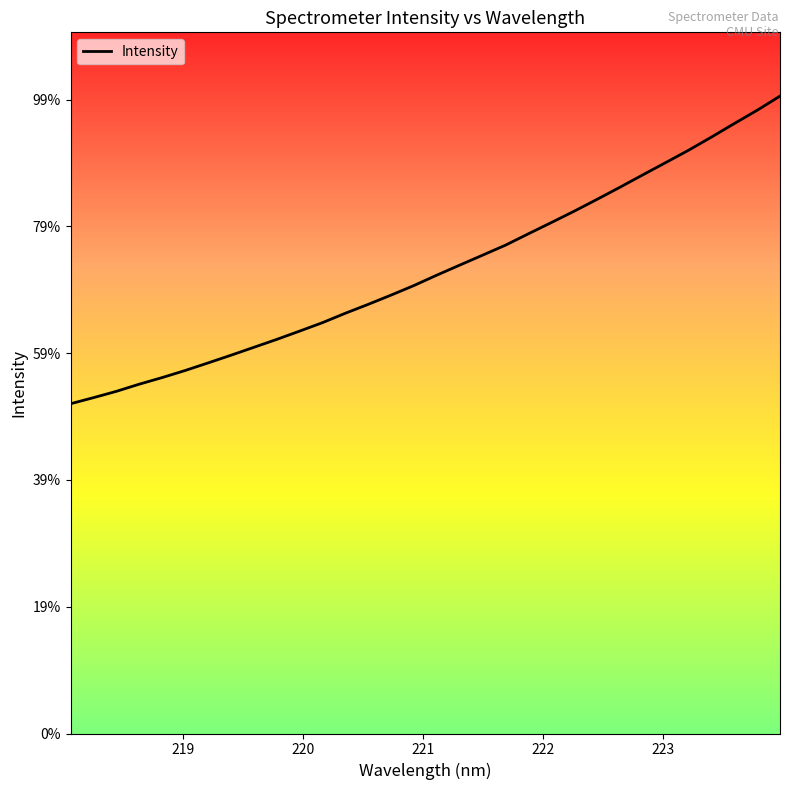

Does the chart have visible grid lines?

No